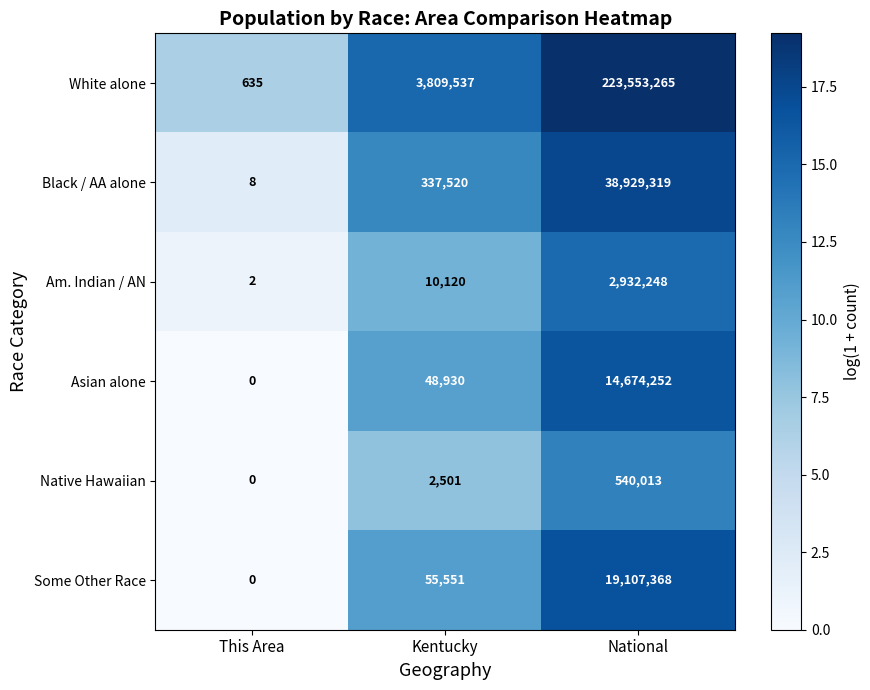

What is the difference between the maximum and second lowest values in the Native Hawaiian series?

537512